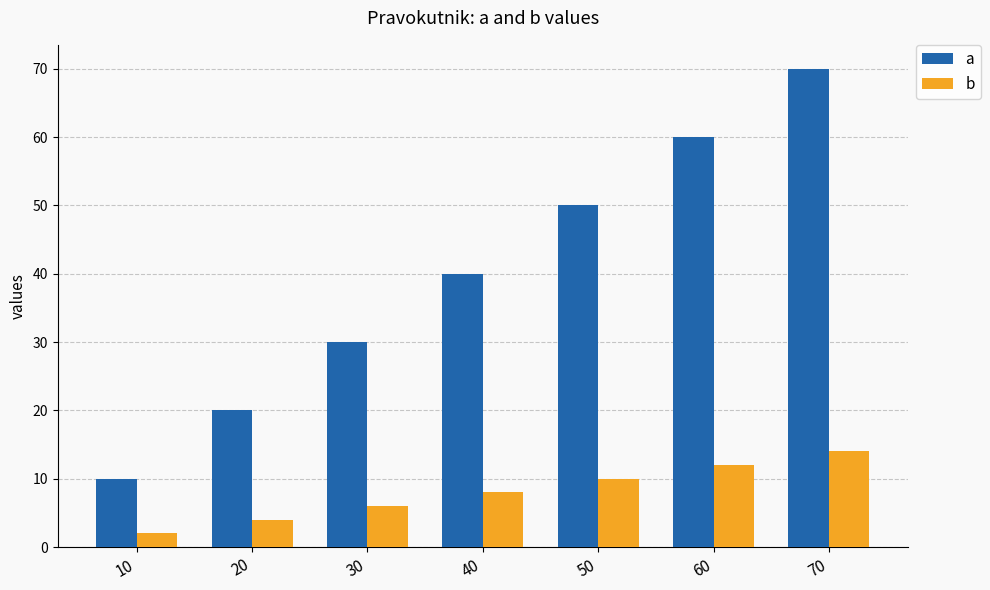

Reading left to right, list all the values displayed in this chart.

a: 10=10	20=20	30=30	40=40	50=50	60=60	70=70
b: 10=2	20=4	30=6	40=8	50=10	60=12	70=14